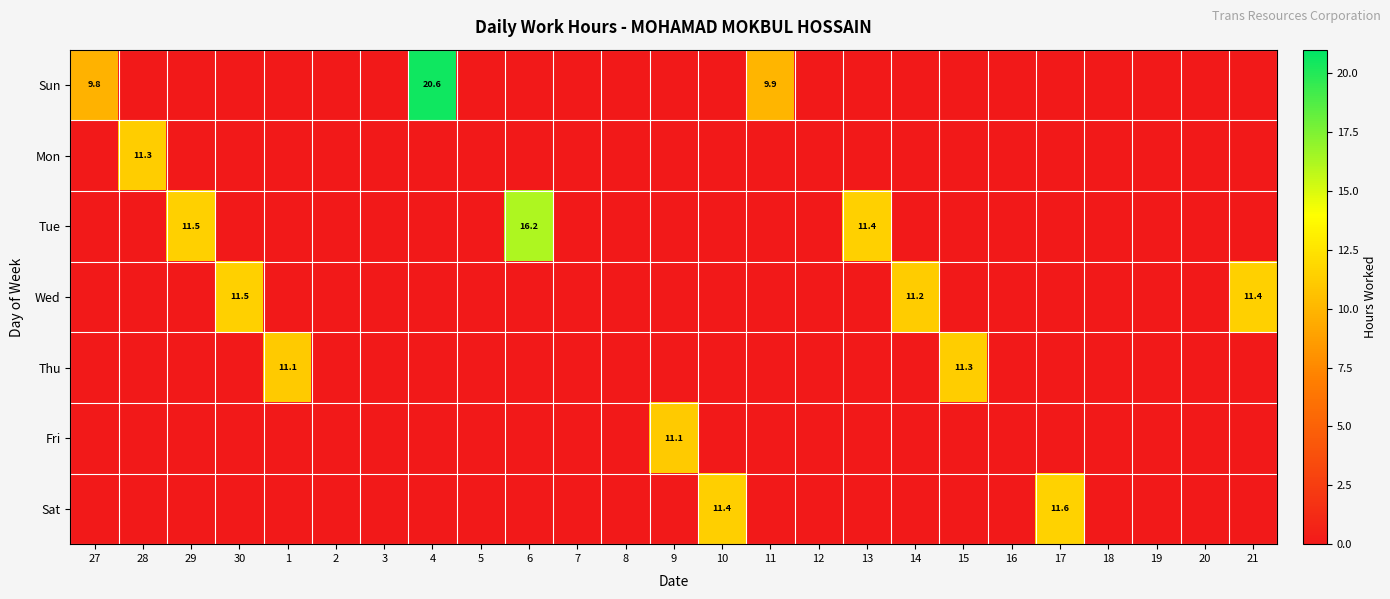

True or false: Sat has a value of 11.4 at 10.

True